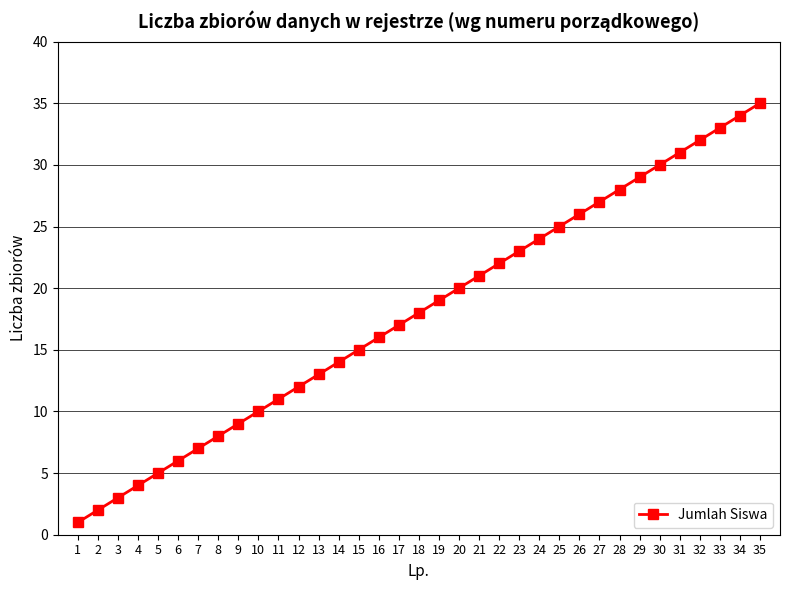

The chart shows a value of 13 at 13. True or false?

True